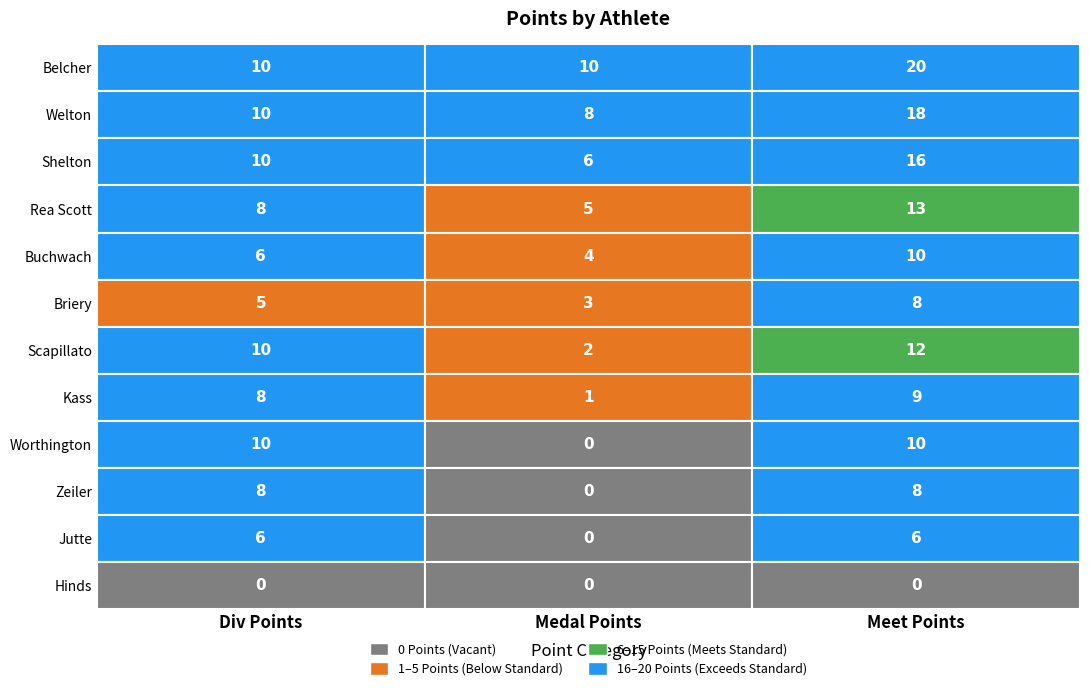

Reading left to right, list all the values displayed in this chart.

Div Points: 10	10	10	8	6	5	10	8	10	8	6	0
Medal Points: 10	8	6	5	4	3	2	1	0	0	0	0
Meet Points: 20	18	16	13	10	8	12	9	10	8	6	0